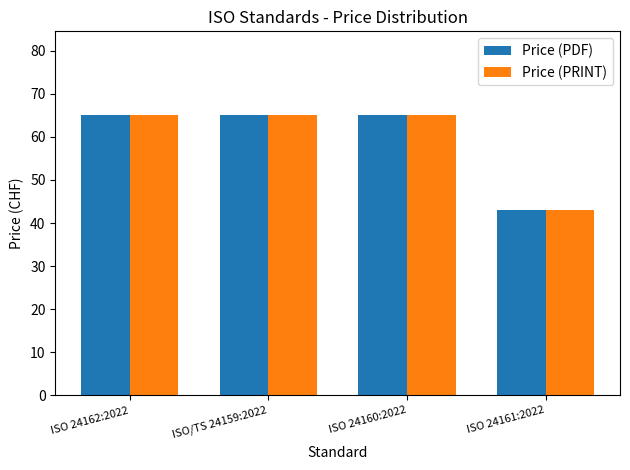

What is the sum of all Price (PDF) values?

238